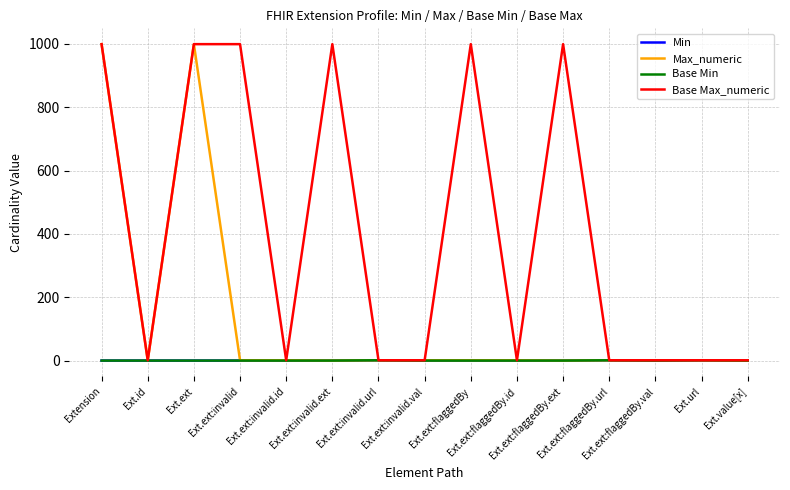

Rank the series at Ext.ext:flaggedBy.url from lowest to highest value.

Min, Max_numeric, Base Min, Base Max_numeric